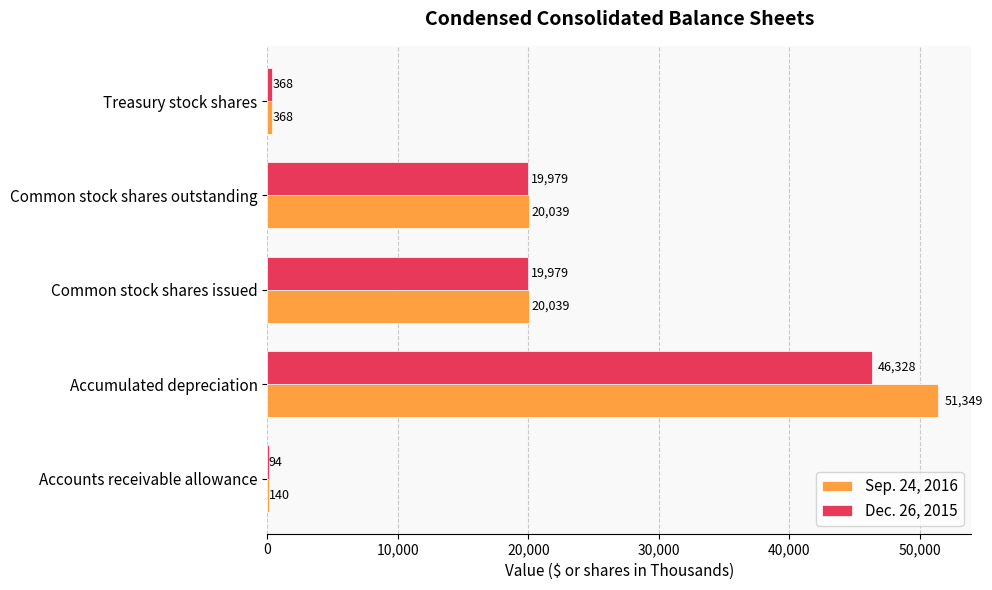

What is the approximate value of Sep. 24, 2016 at Common stock shares issued, to the nearest 100?

20000